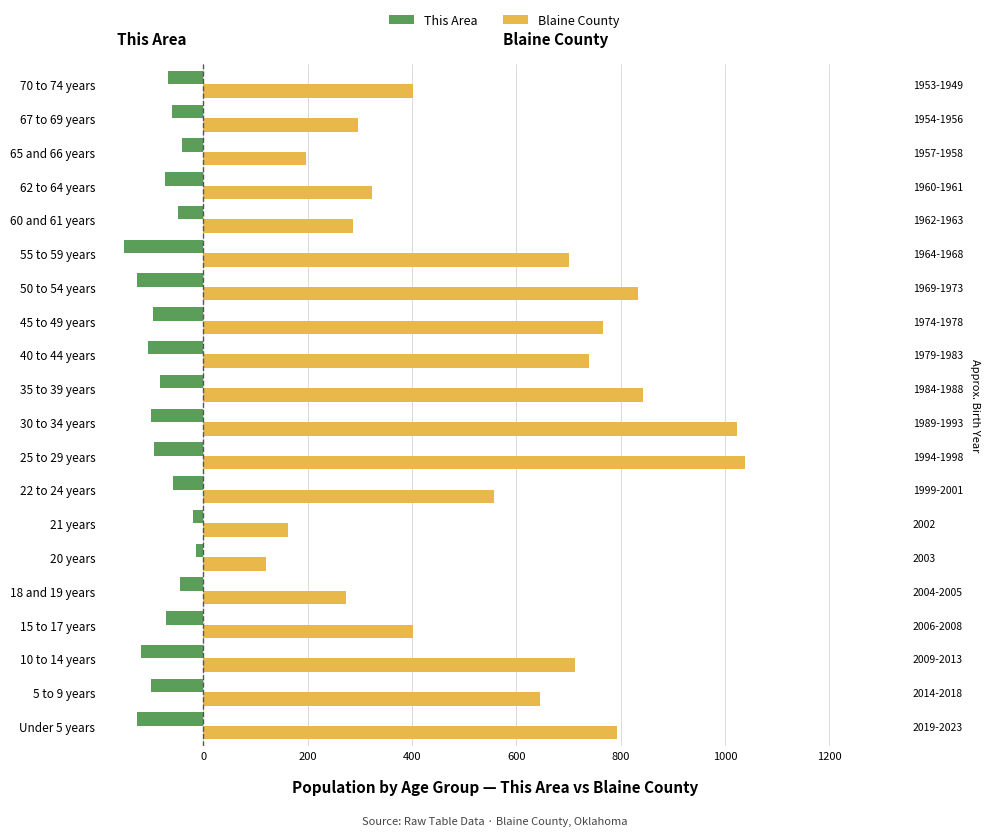

List the series in order of their peak value, highest first.

Blaine County, This Area